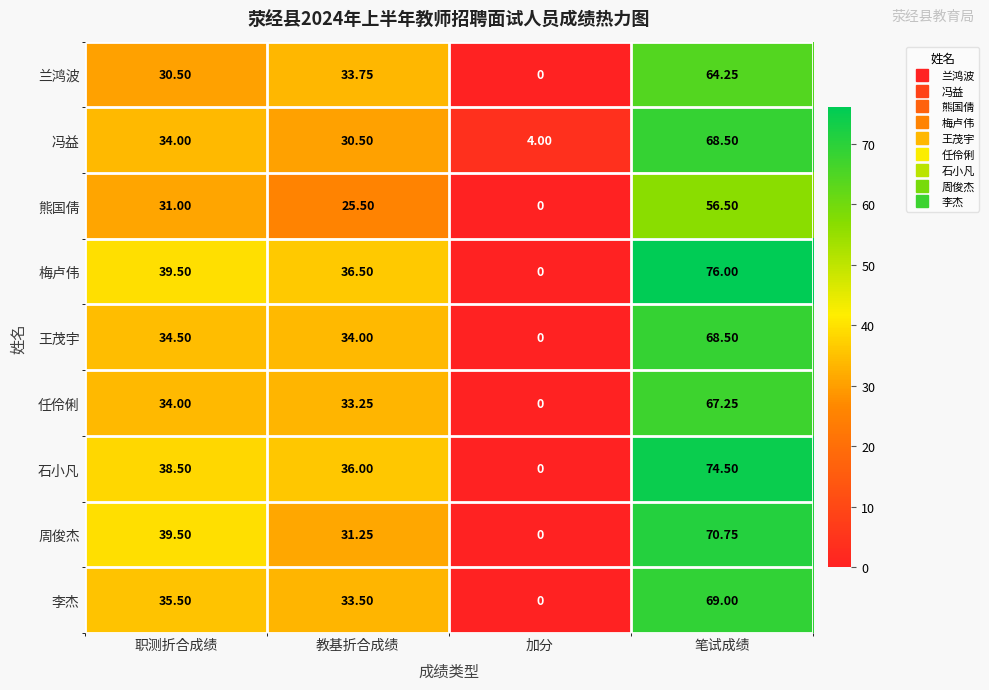

Rank the series at 教基折合成绩 from lowest to highest value.

熊国倩, 冯益, 周俊杰, 任伶俐, 李杰, 兰鸿波, 王茂宇, 石小凡, 梅卢伟